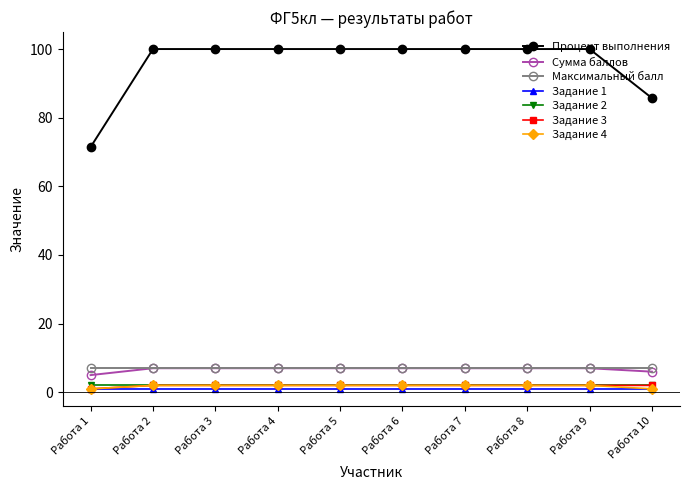

True or false: Процент выполнения and Задание 4 intersect in this chart.

False